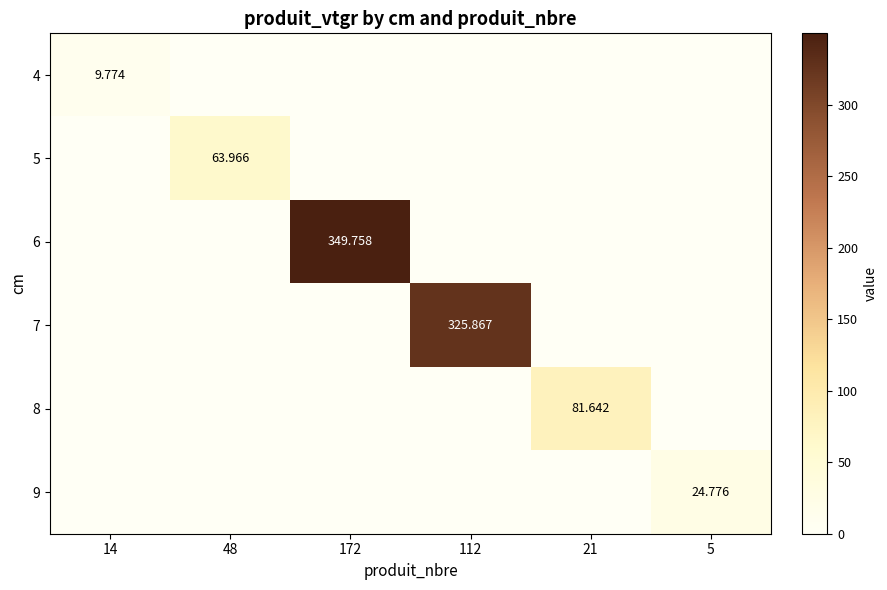

At which label does 7 reach its minimum?

14